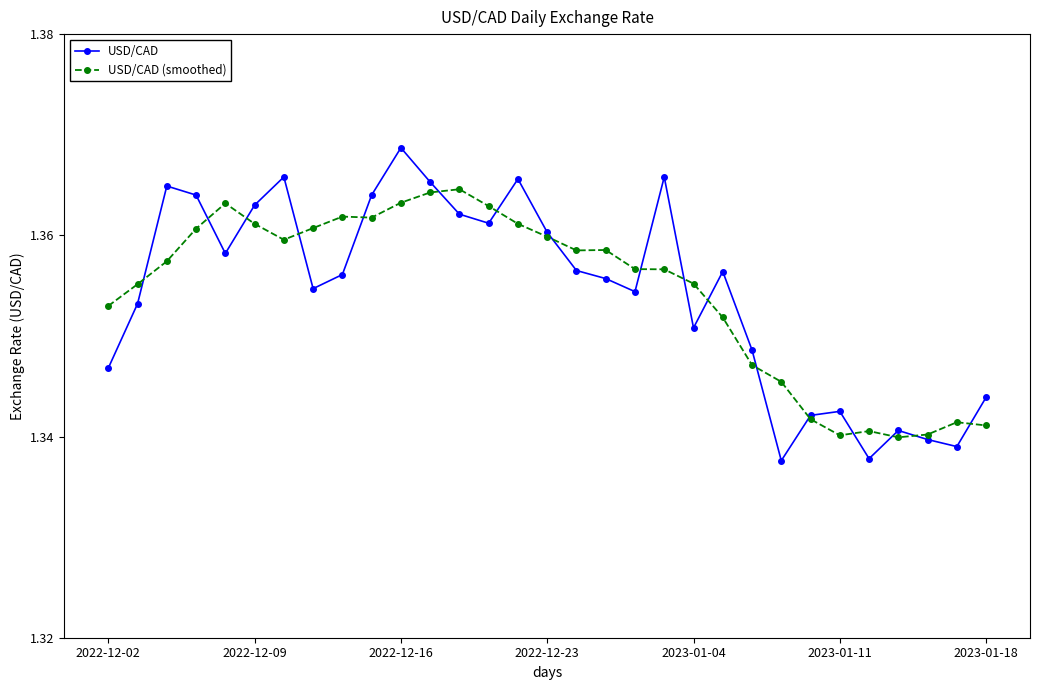

True or false: USD/CAD (smoothed) has more than 0 interior local peaks.

True